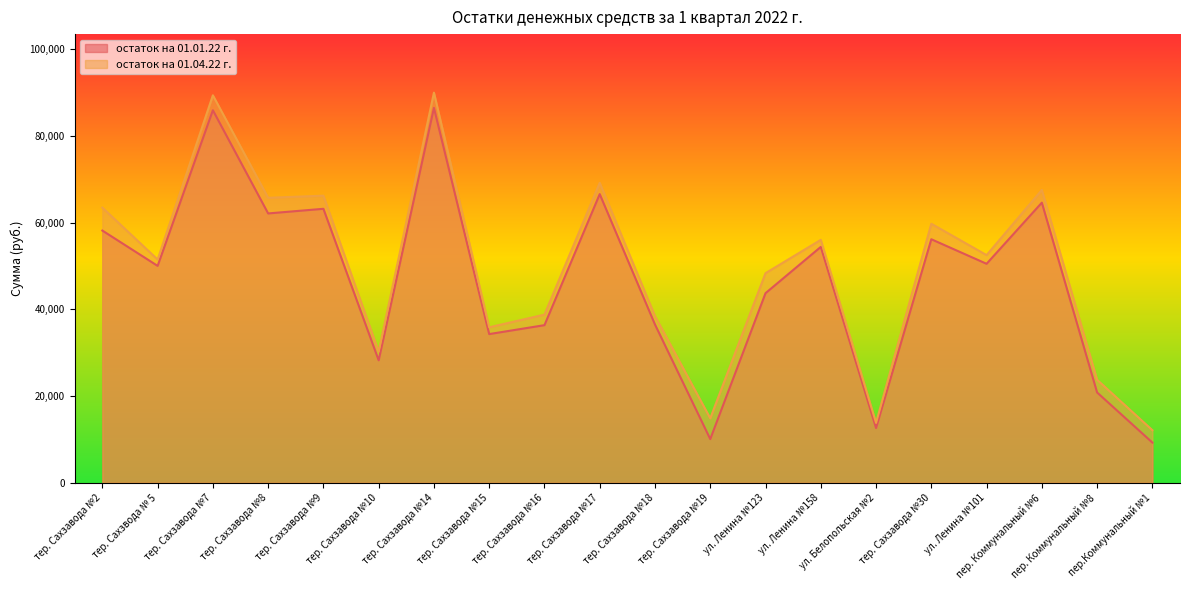

Does the chart display data point markers on the line(s)?

No